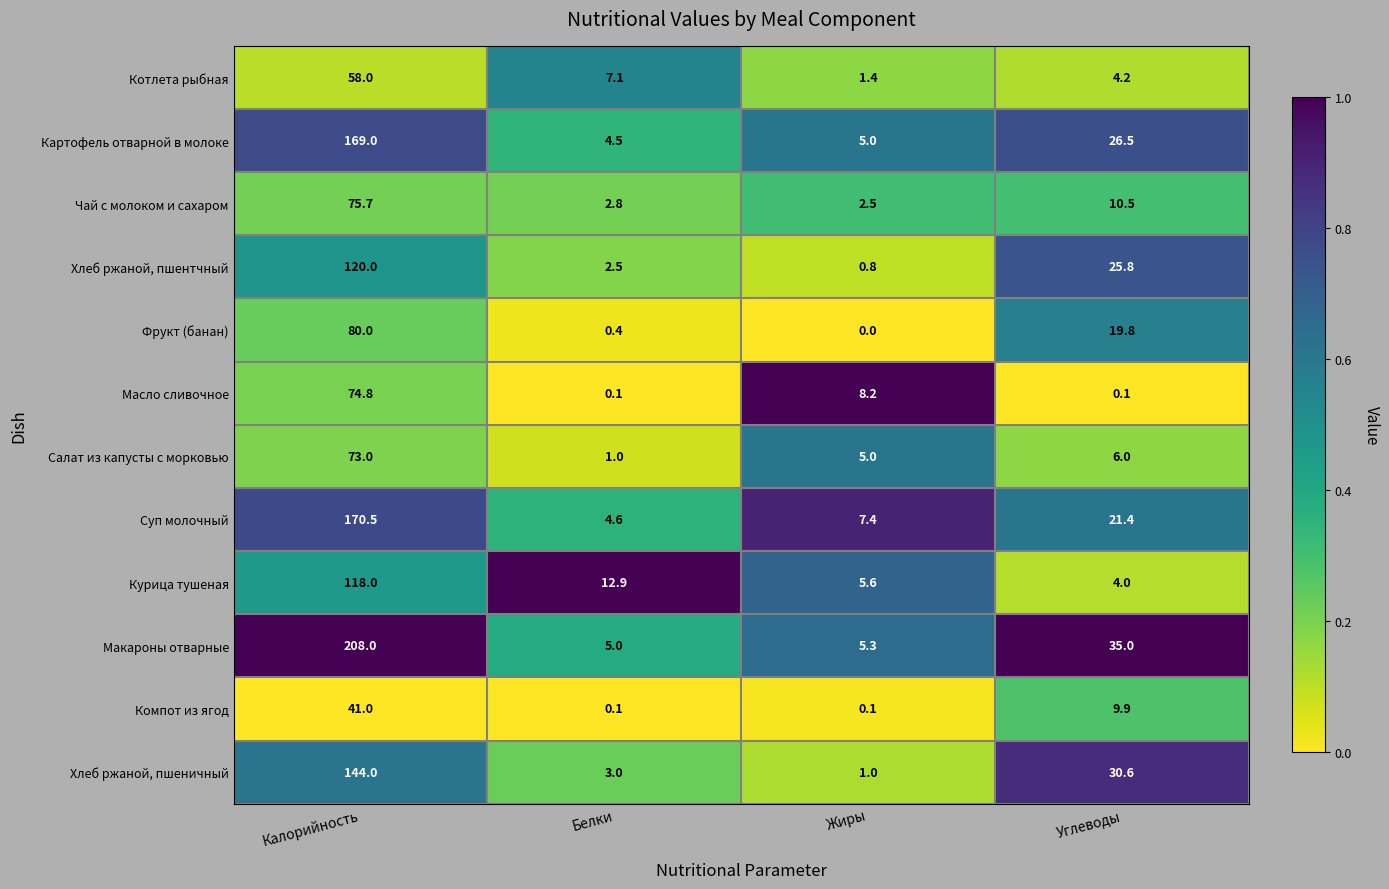

What is the difference between the maximum and minimum values in the Хлеб ржаной, пшеничный series?

143.0